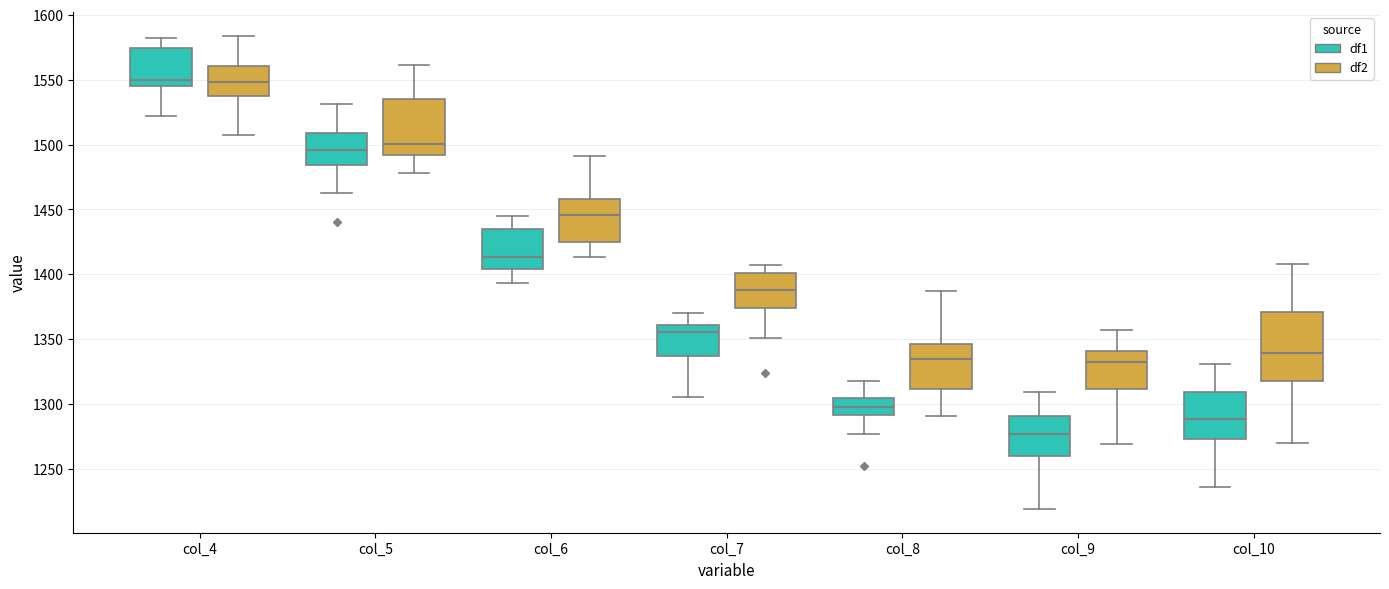

Reading left to right, transcribe this box plot: for each box, give where its median line is, the range the box spans, and where its two whiskers end, as read against the y-axis. The values are not printed on the chart, so give them approximately, as read against the axis.

col_4 (df1): median 1550, box 1545 to 1575, whiskers 1520 to 1580
col_4 (df2): median 1550, box 1540 to 1560, whiskers 1505 to 1585
col_5 (df1): median 1495, box 1485 to 1510, whiskers 1465 to 1530
col_5 (df2): median 1500, box 1490 to 1535, whiskers 1480 to 1560
col_6 (df1): median 1415, box 1405 to 1435, whiskers 1395 to 1445
col_6 (df2): median 1445, box 1425 to 1460, whiskers 1415 to 1490
col_7 (df1): median 1355, box 1335 to 1360, whiskers 1305 to 1370
col_7 (df2): median 1390, box 1375 to 1400, whiskers 1350 to 1405
col_8 (df1): median 1300, box 1290 to 1305, whiskers 1275 to 1320
col_8 (df2): median 1335, box 1310 to 1345, whiskers 1290 to 1385
col_9 (df1): median 1275, box 1260 to 1290, whiskers 1220 to 1310
col_9 (df2): median 1335, box 1310 to 1340, whiskers 1270 to 1355
col_10 (df1): median 1290, box 1275 to 1310, whiskers 1235 to 1330
col_10 (df2): median 1340, box 1320 to 1370, whiskers 1270 to 1410